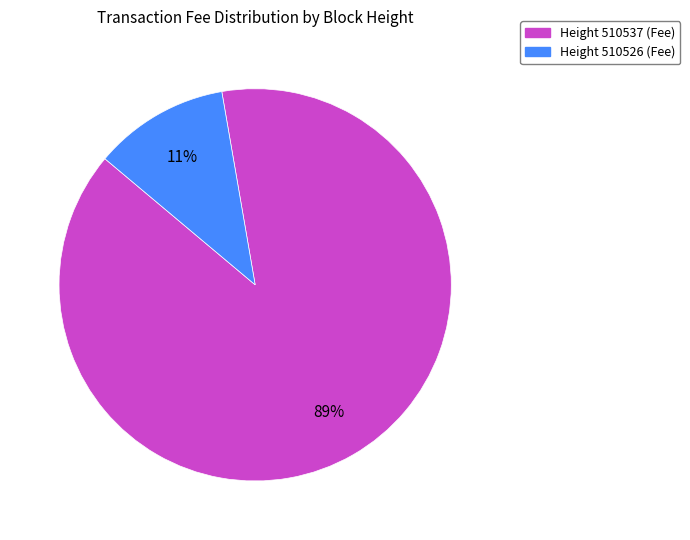

Does any single category account for the majority?

Yes